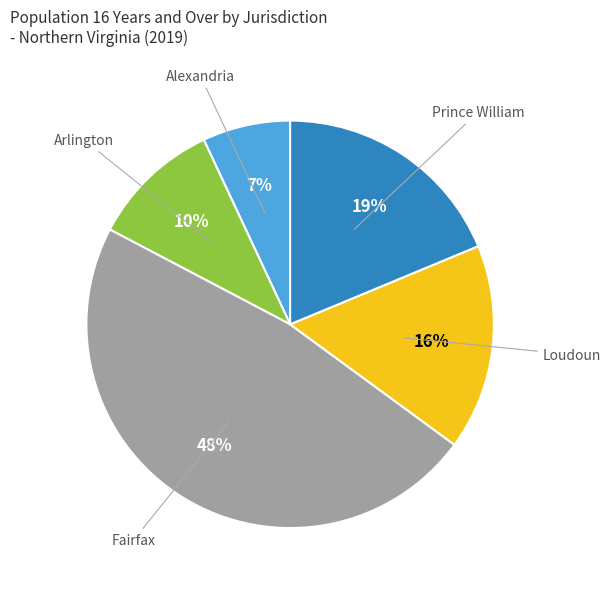

Which slice is the smallest?

Alexandria